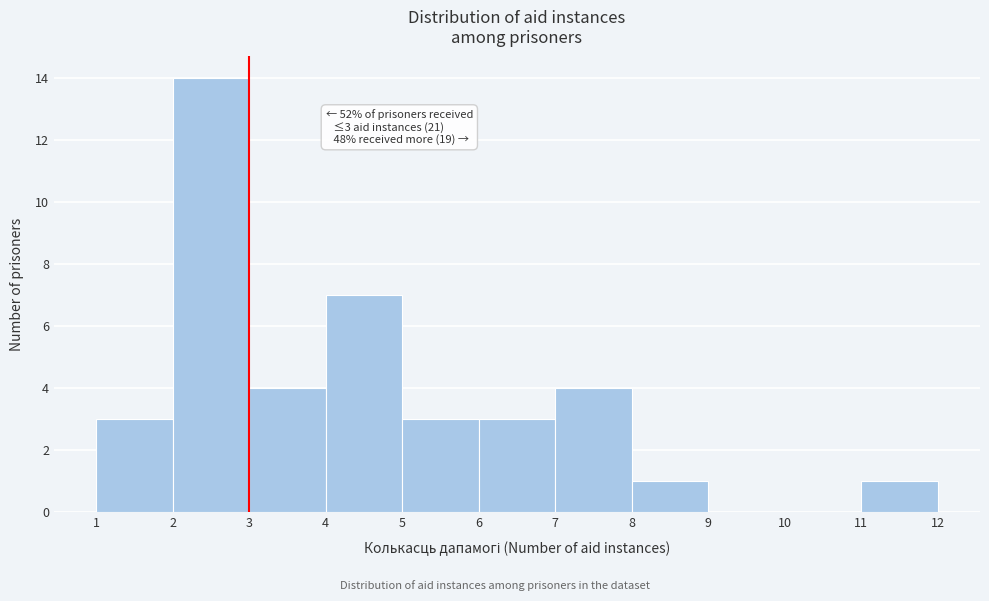

Which range on the x-axis has the tallest bar?

2 to 3